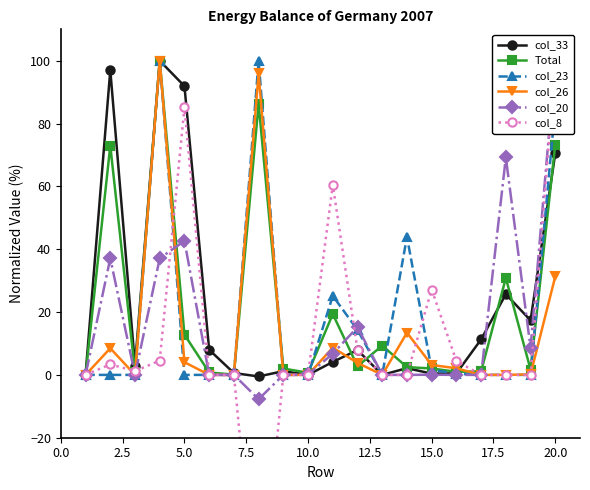

What is the maximum value for col_23?

100.0